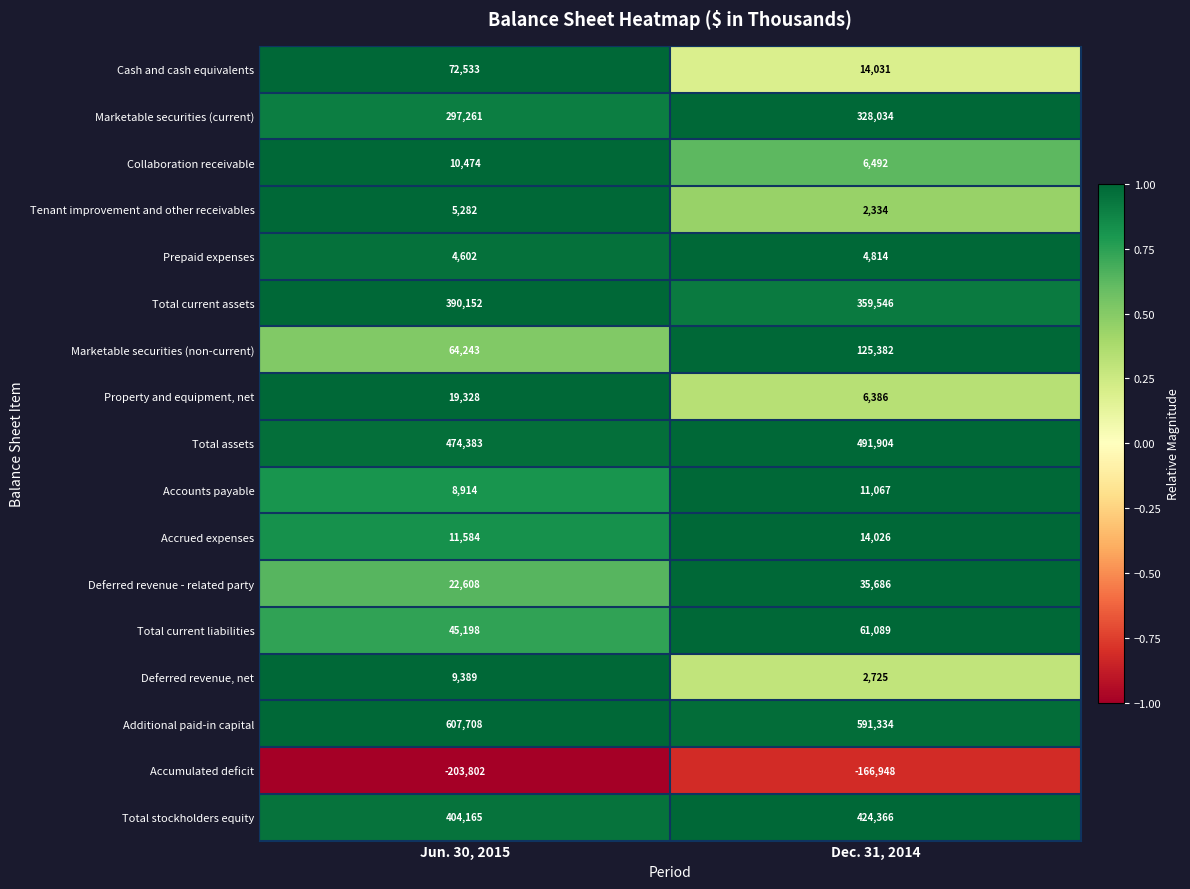

What is the greatest value displayed?

607708